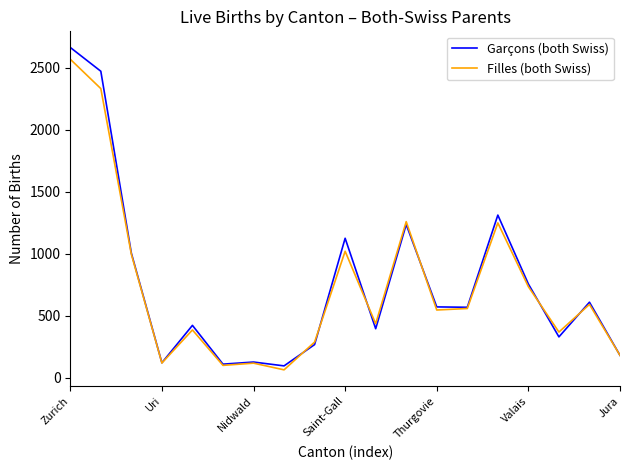

What is the maximum value shown in the chart?

2664